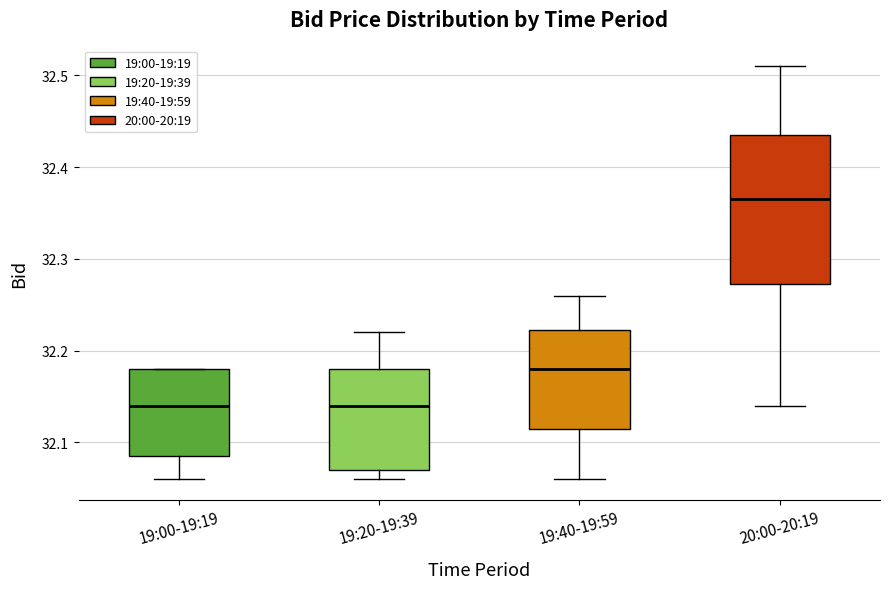

Comparing the boxes themselves (not the whiskers), which one is the tallest?

20:00-20:19